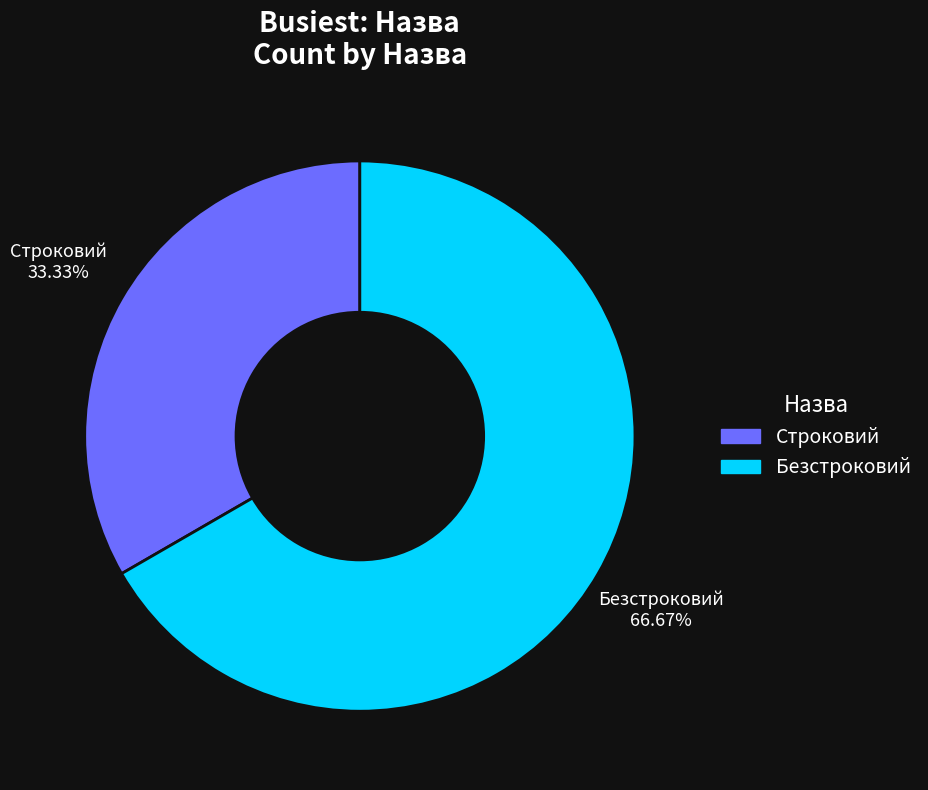

To the nearest percent, what portion does Строковий represent?

33%